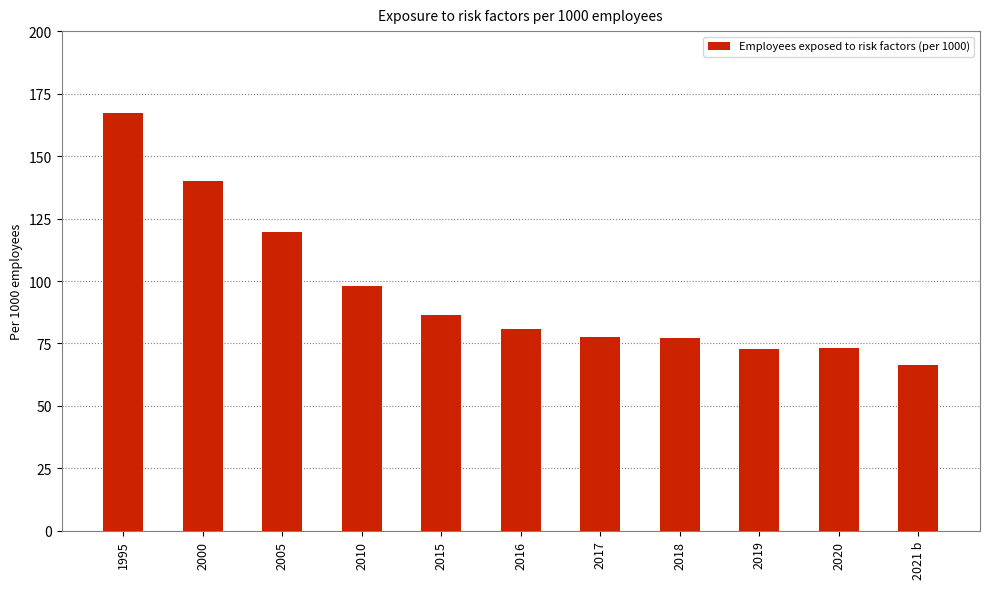

Where is the data nearest to the value 116?

2005